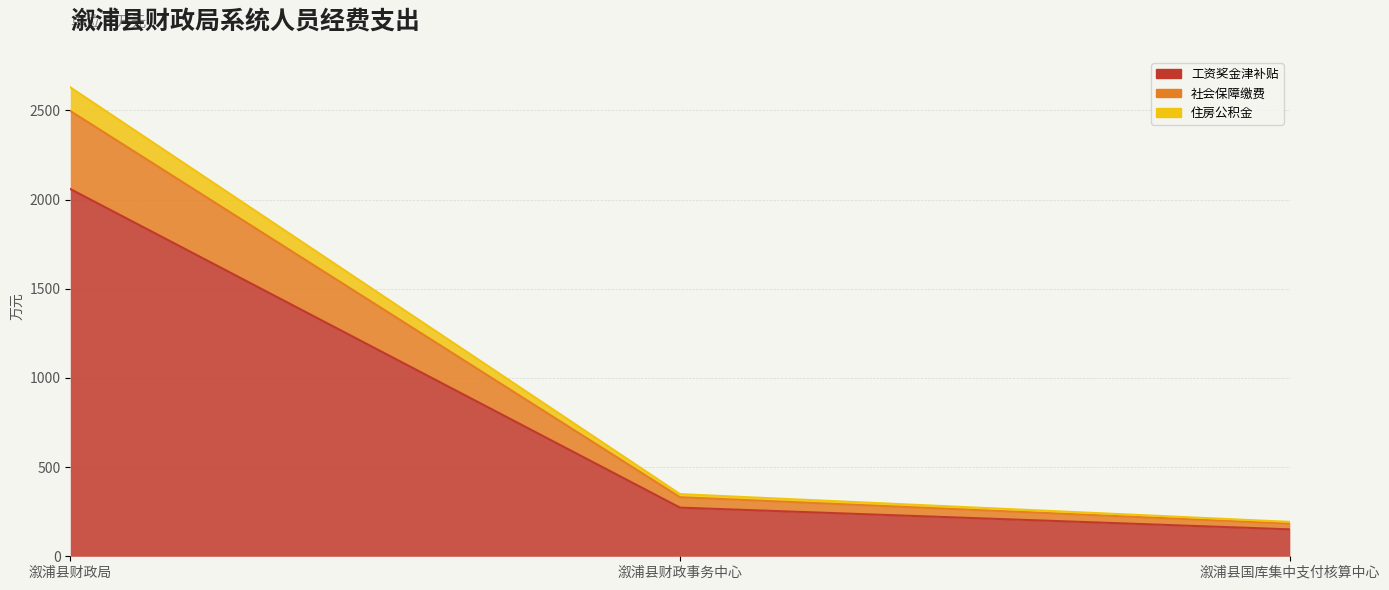

What is the difference between the second highest and minimum values in the 工资奖金津补贴 series?

121.8